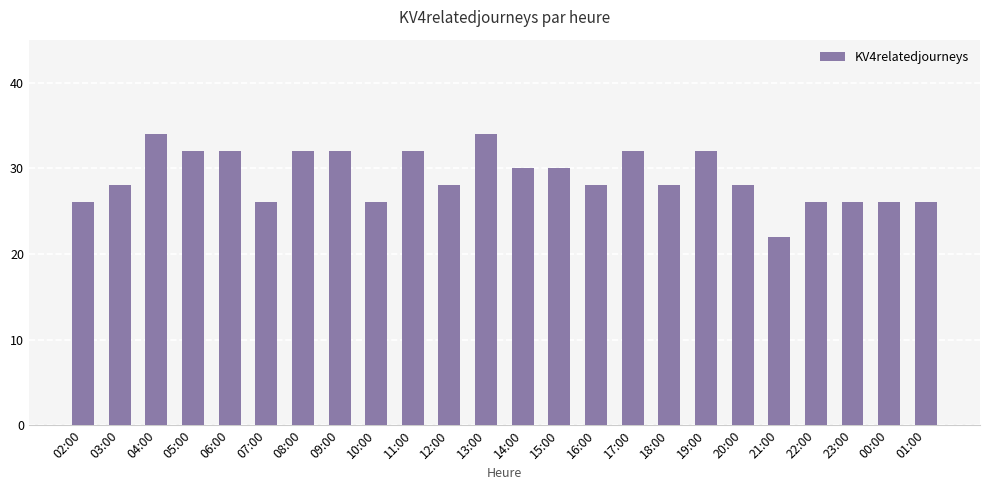

Count the number of categories in the chart.

24